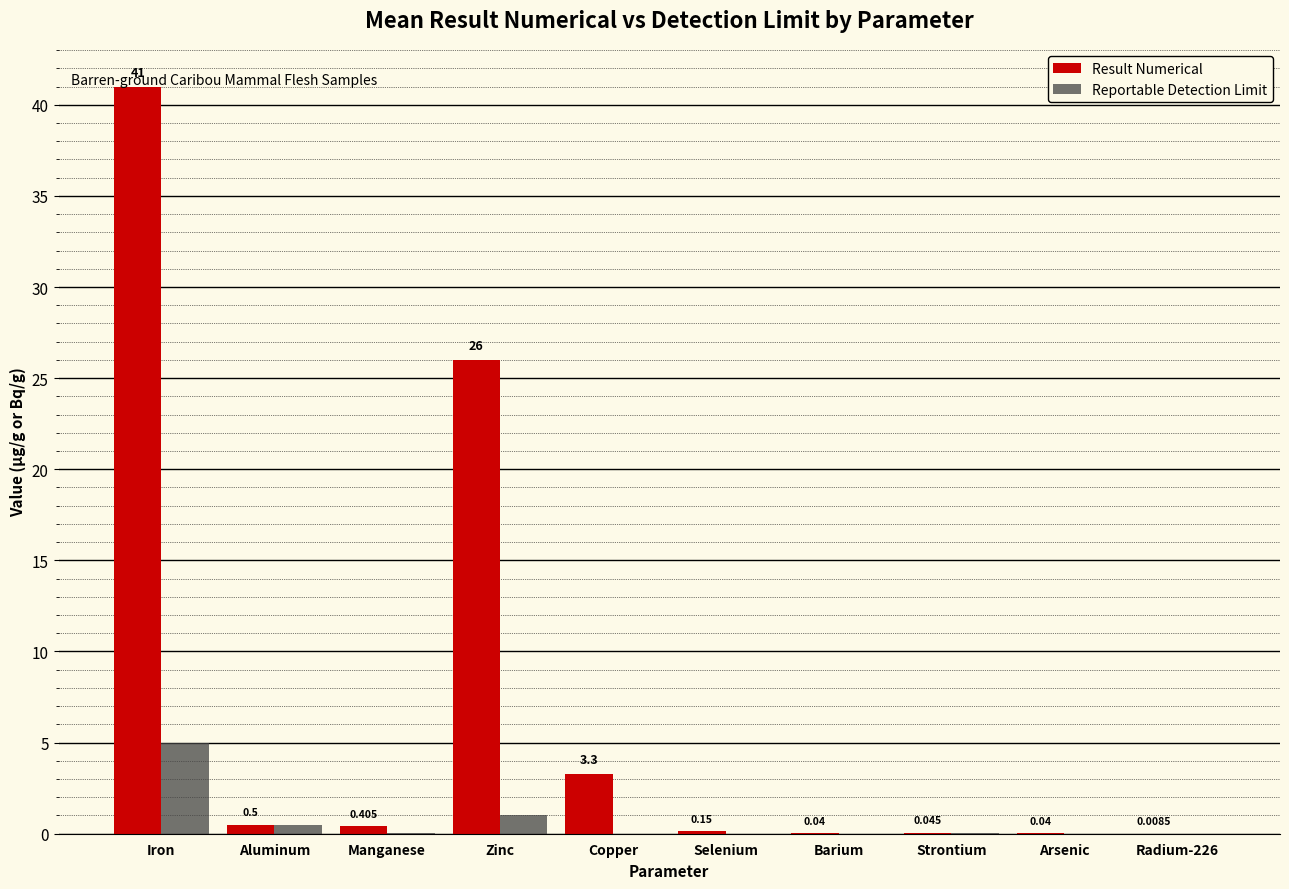

At which category is the sum across all series the highest?

Iron